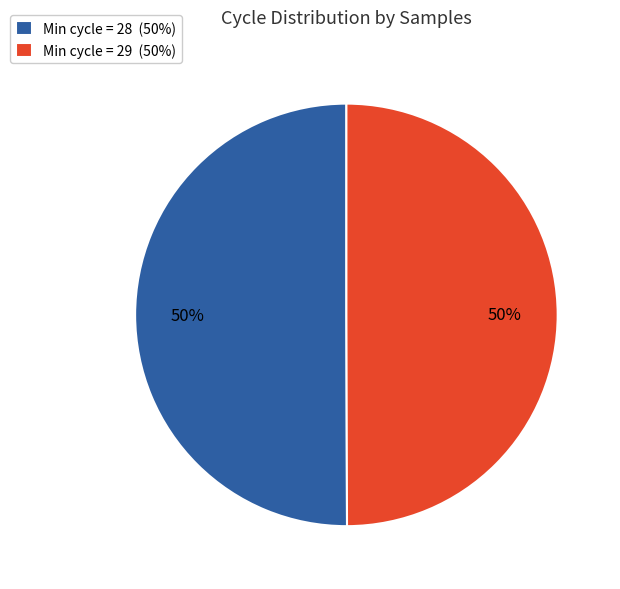

Is the sum of Min cycle = 29 (50%) and Min cycle = 28 (50%) greater than half?

Yes